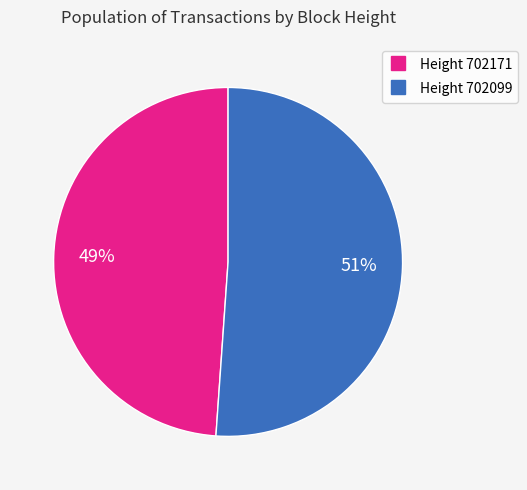

To the nearest percent, what is the average slice percentage?

50%